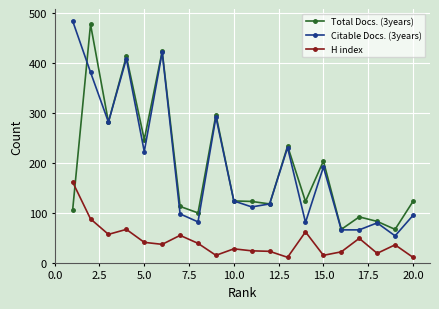

True or false: Citable Docs. (3years) and H index intersect in this chart.

False